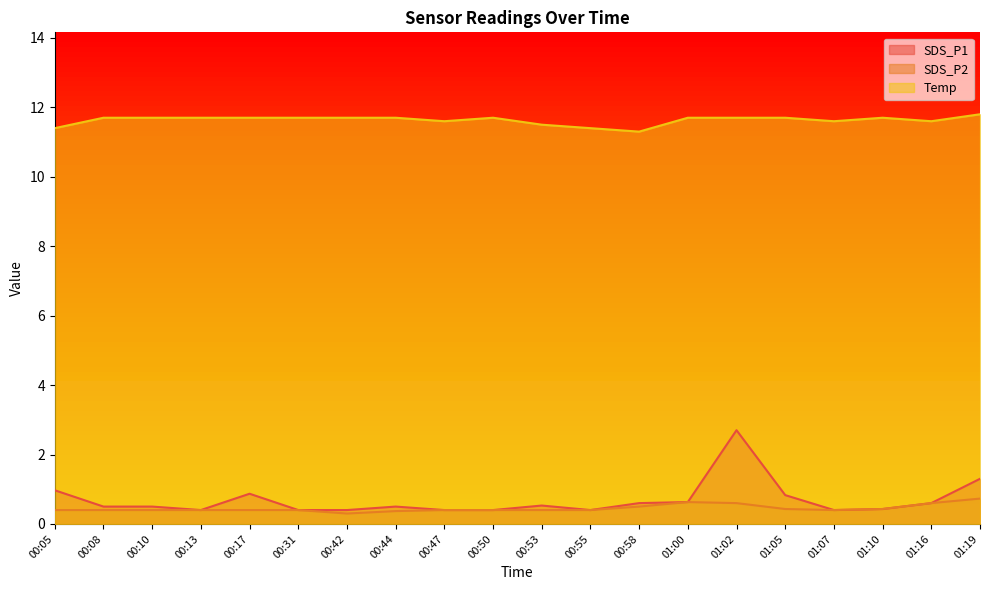

Rank the series by their maximum value, from highest to lowest.

Temp, SDS_P1, SDS_P2